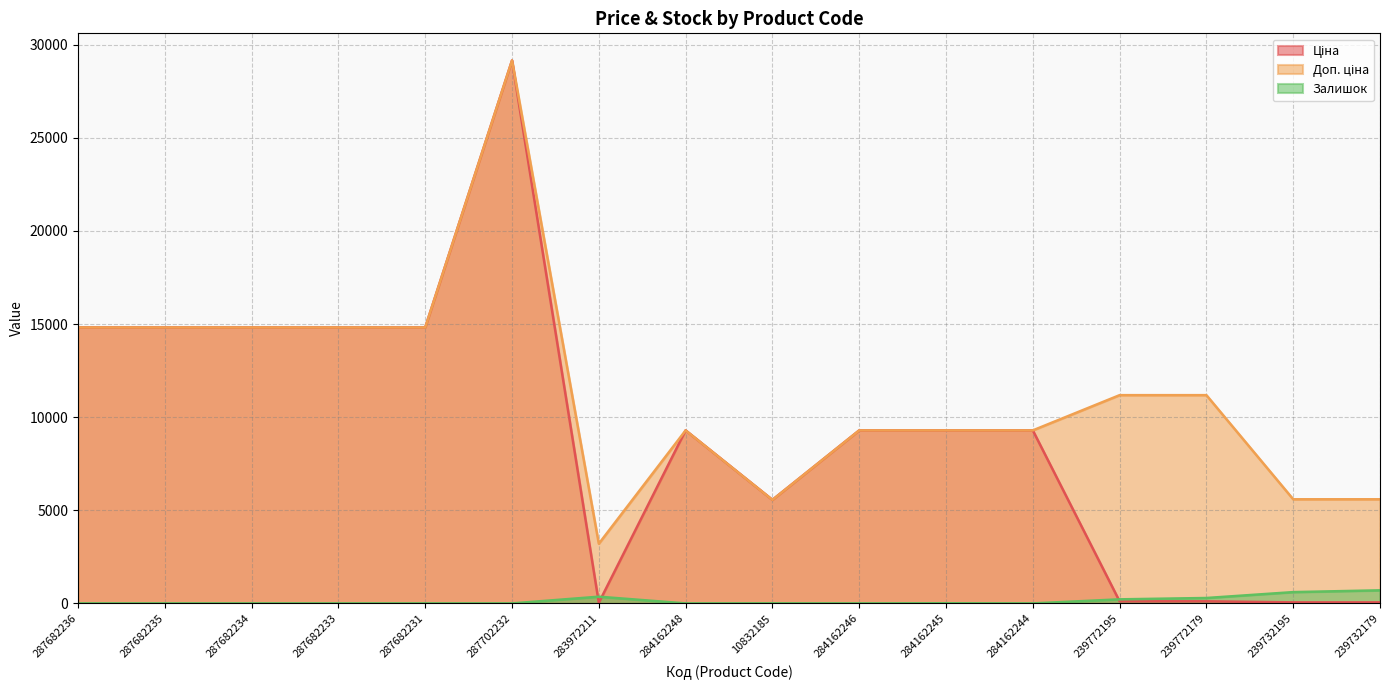

Which has a higher value, 239772179 or 287702232?

287702232